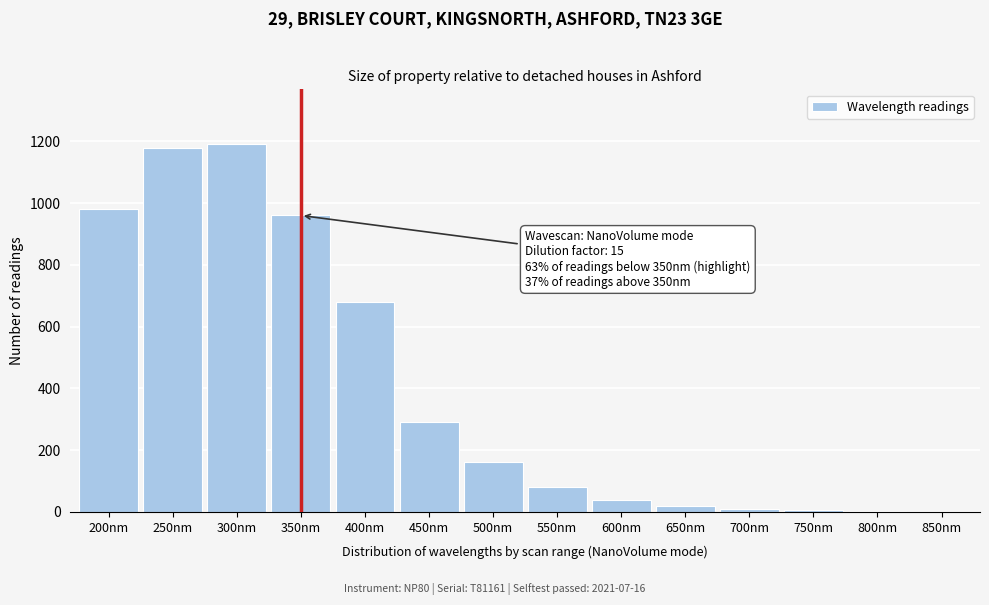

Which has a higher value, 550nm or 300nm?

300nm